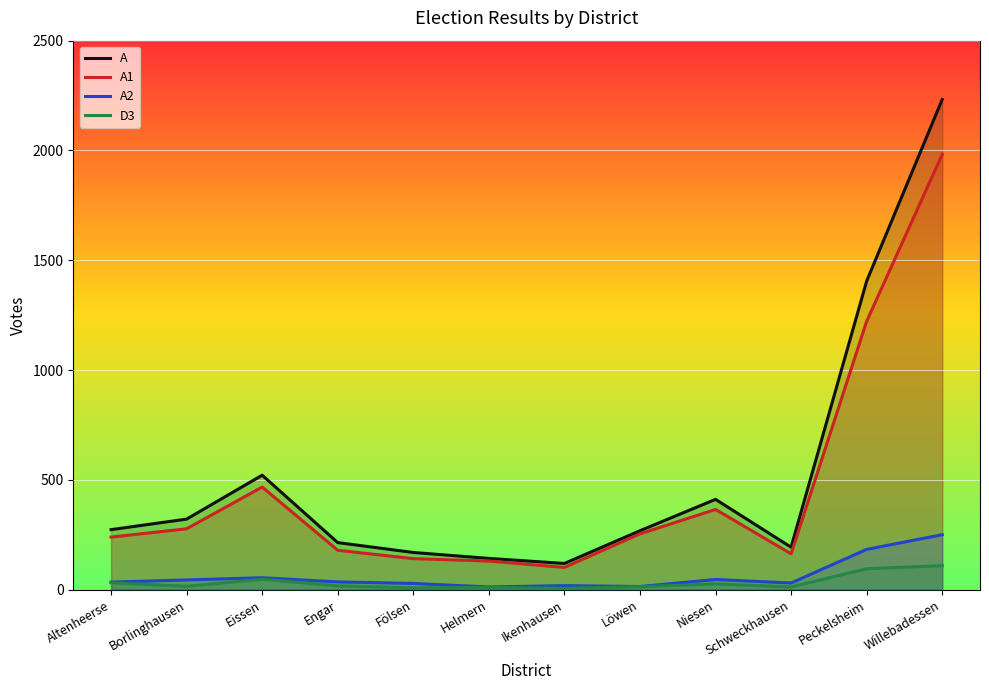

Where is the first local minimum for A1?

Ikenhausen